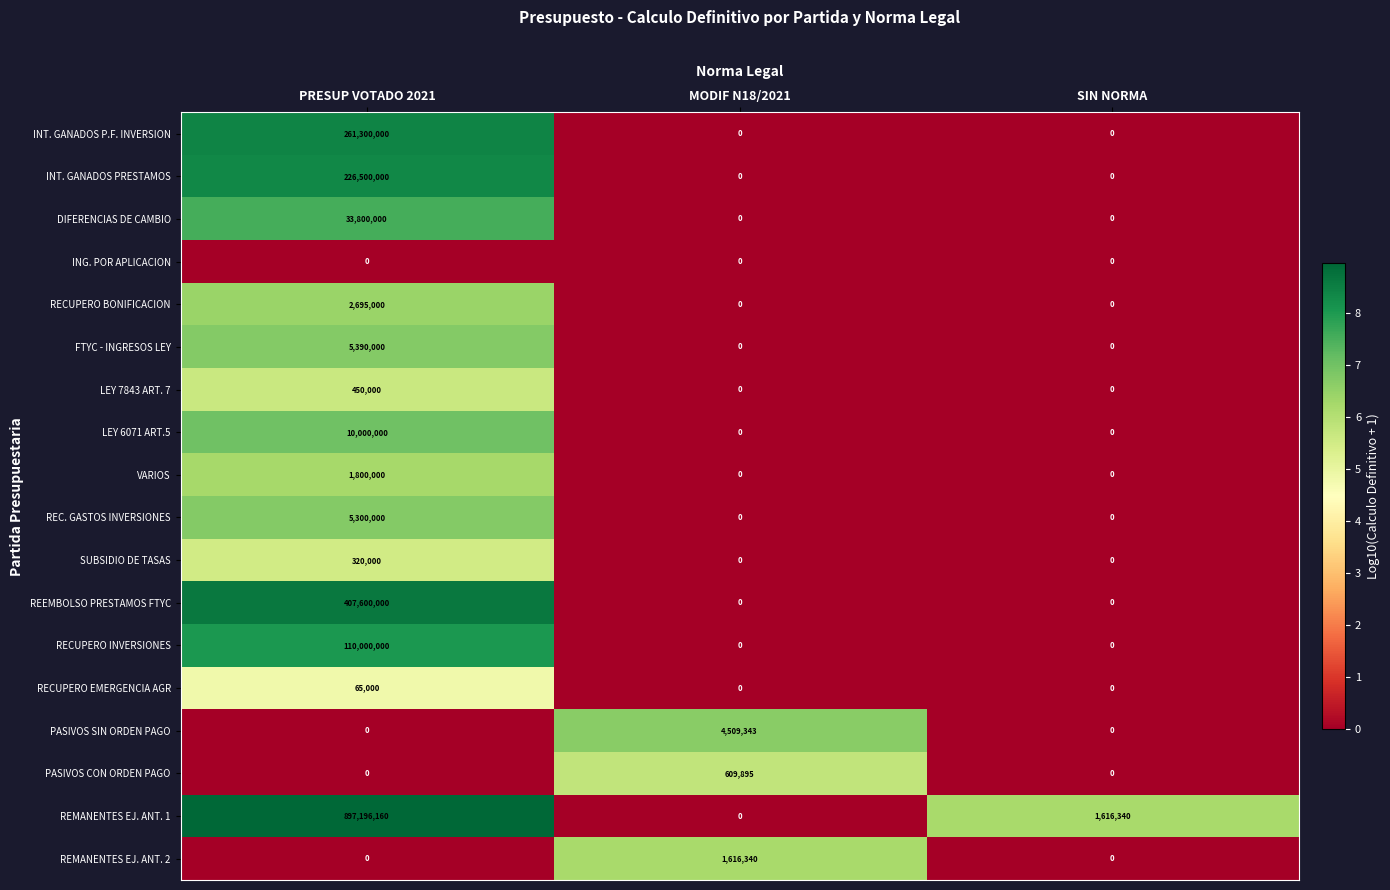

List the series in order of their peak value, highest first.

REMANENTES EJ. ANT. 1, REEMBOLSO PRESTAMOS FTYC, INT. GANADOS P.F. INVERSION, INT. GANADOS PRESTAMOS, RECUPERO INVERSIONES, DIFERENCIAS DE CAMBIO, LEY 6071 ART.5, FTYC - INGRESOS LEY, REC. GASTOS INVERSIONES, PASIVOS SIN ORDEN PAGO, RECUPERO BONIFICACION, VARIOS, REMANENTES EJ. ANT. 2, PASIVOS CON ORDEN PAGO, LEY 7843 ART. 7, SUBSIDIO DE TASAS, RECUPERO EMERGENCIA AGR, ING. POR APLICACION